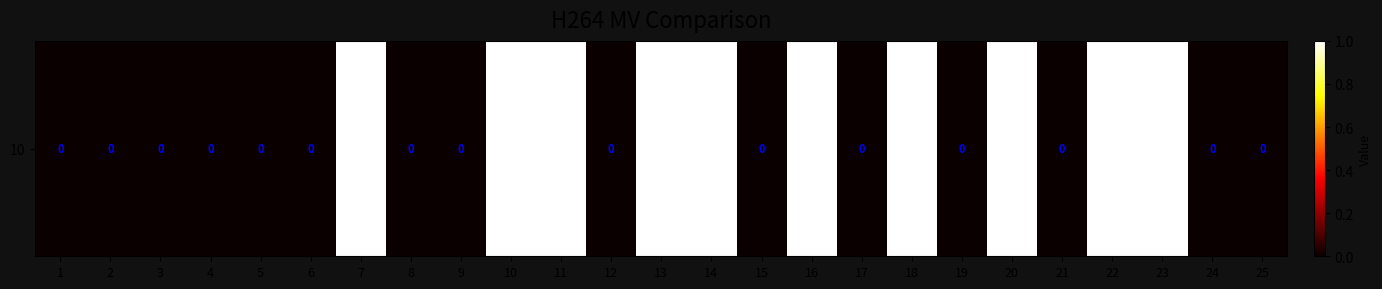

Is it true that the value at 11 is 2?

False